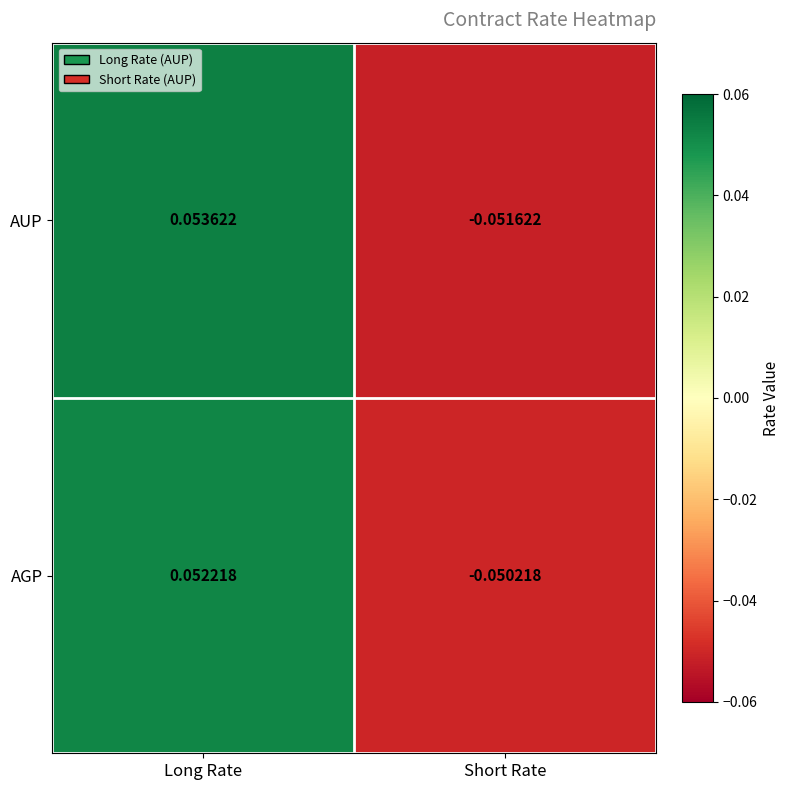

Which category has the lowest value across all series?

Short Rate